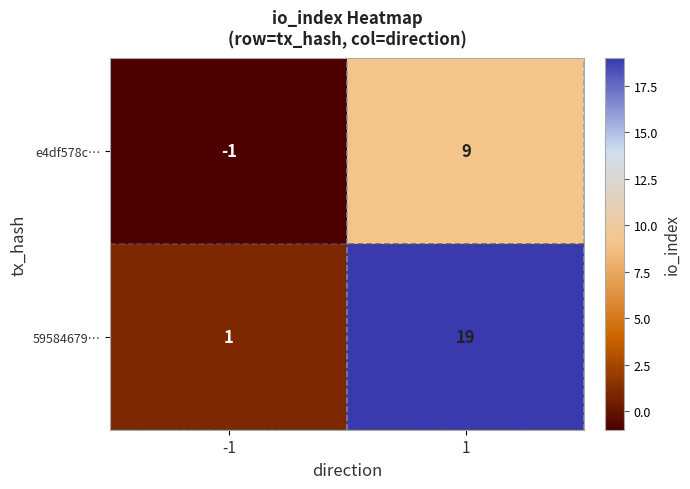

What is the maximum value shown in the chart?

19